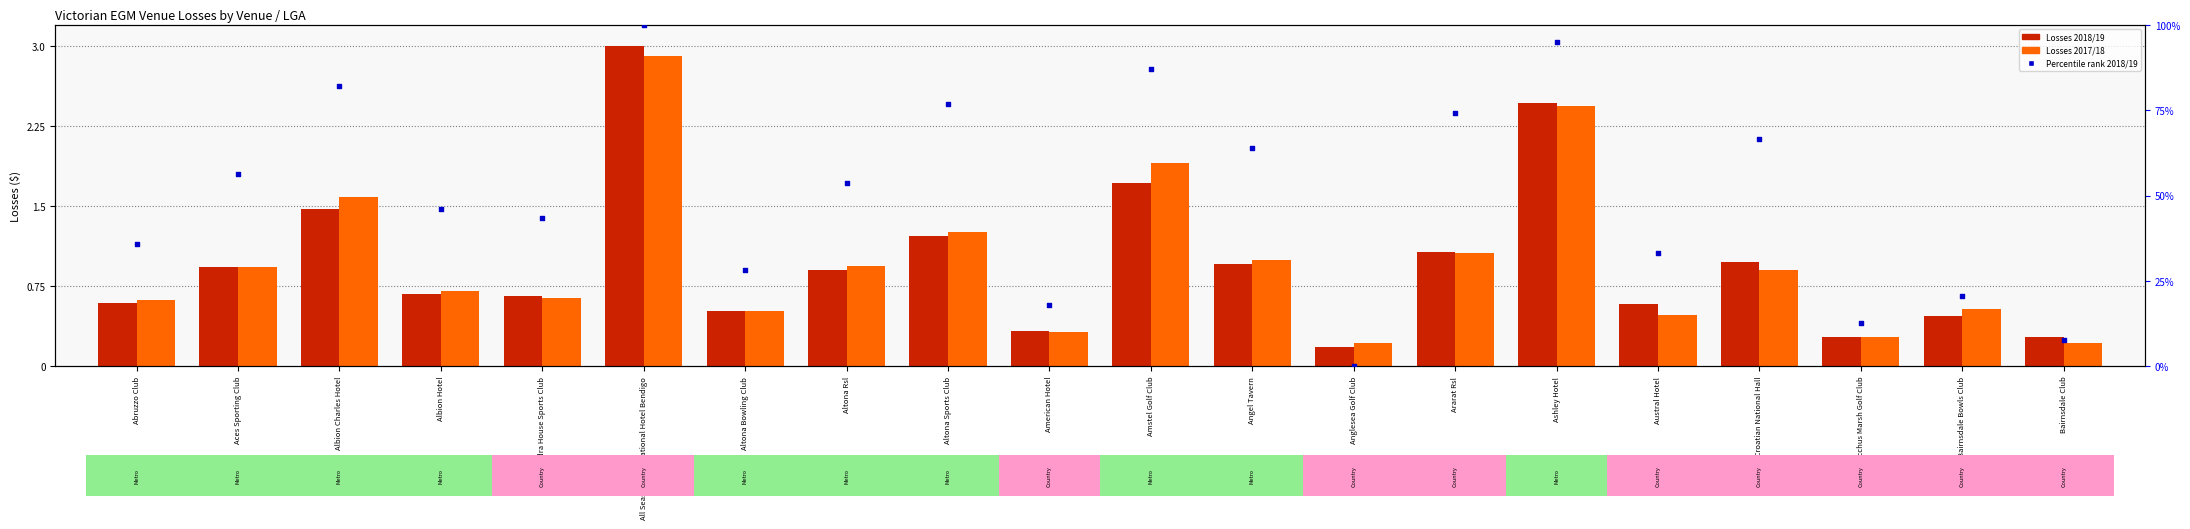

Which series has the largest Y range (max minus min)?

Percentile rank 2018/19